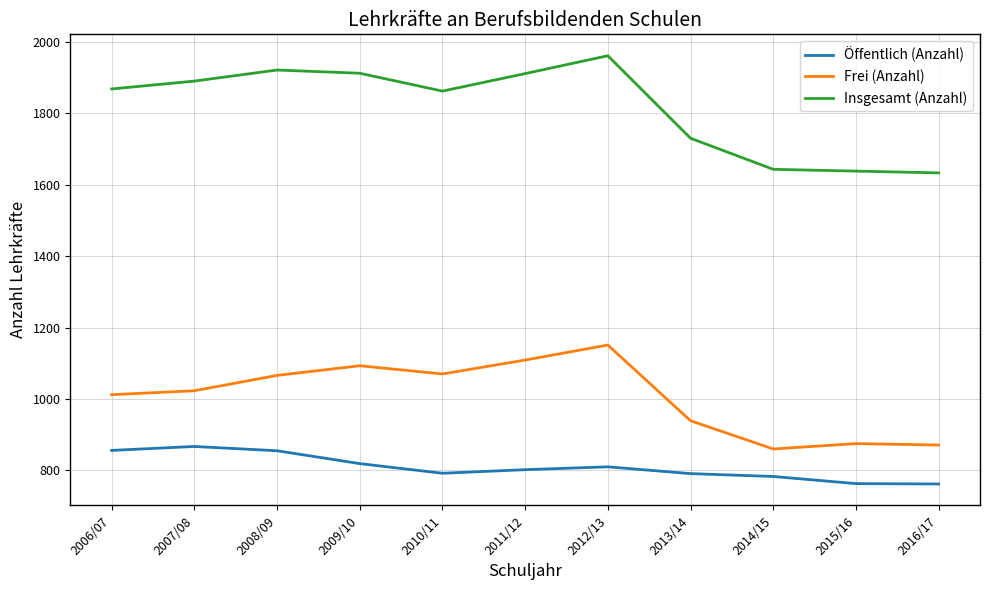

Which series has the largest total across all categories?

Insgesamt (Anzahl)